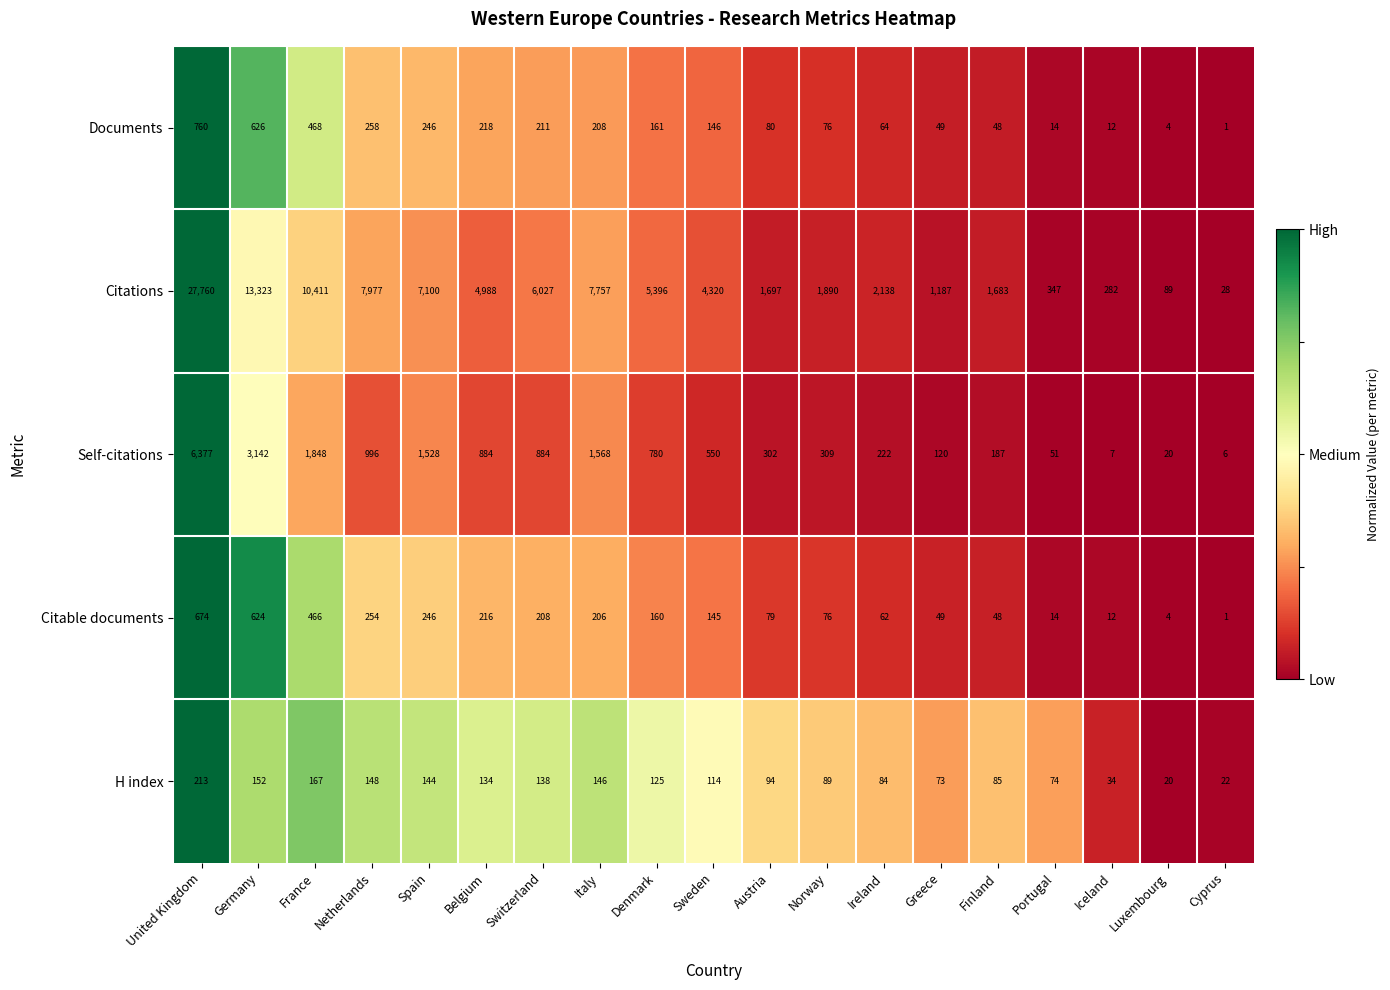

Which series has the widest spread of values?

Citations